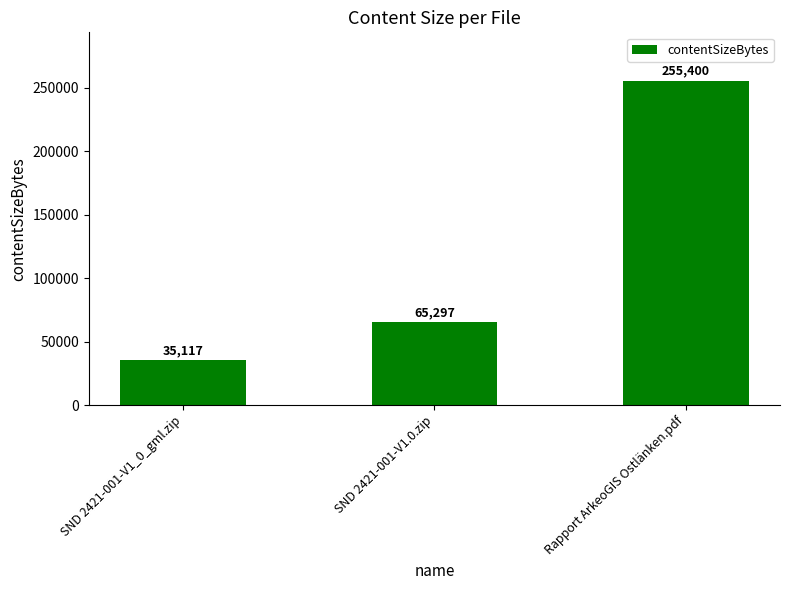

List the labels in order of value, smallest first.

SND 2421-001-V1_0_gml.zip, SND 2421-001-V1.0.zip, Rapport ArkeoGIS Ostlänken.pdf